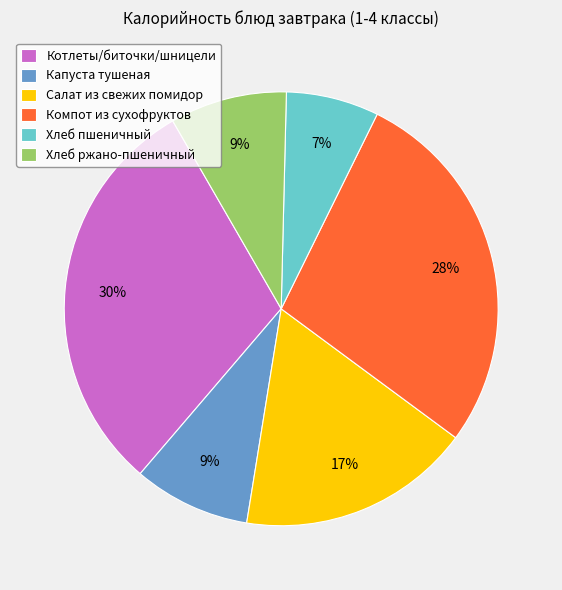

Do Салат из свежих помидор and Хлеб пшеничный together represent more than half of the pie?

No